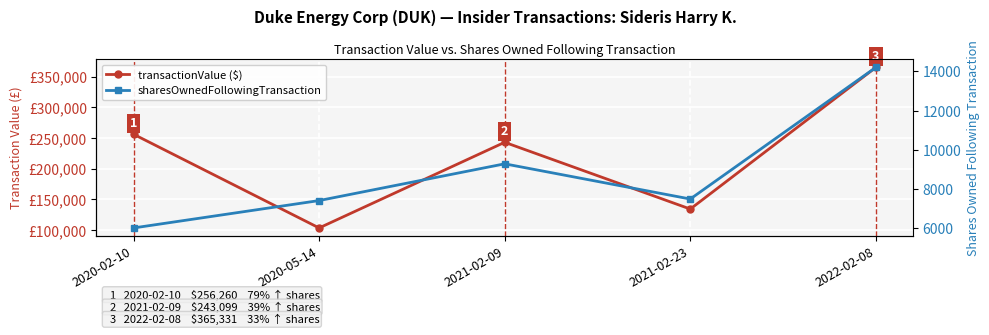

Between 2020-02-10 and 2021-02-23, which is larger?

2020-02-10